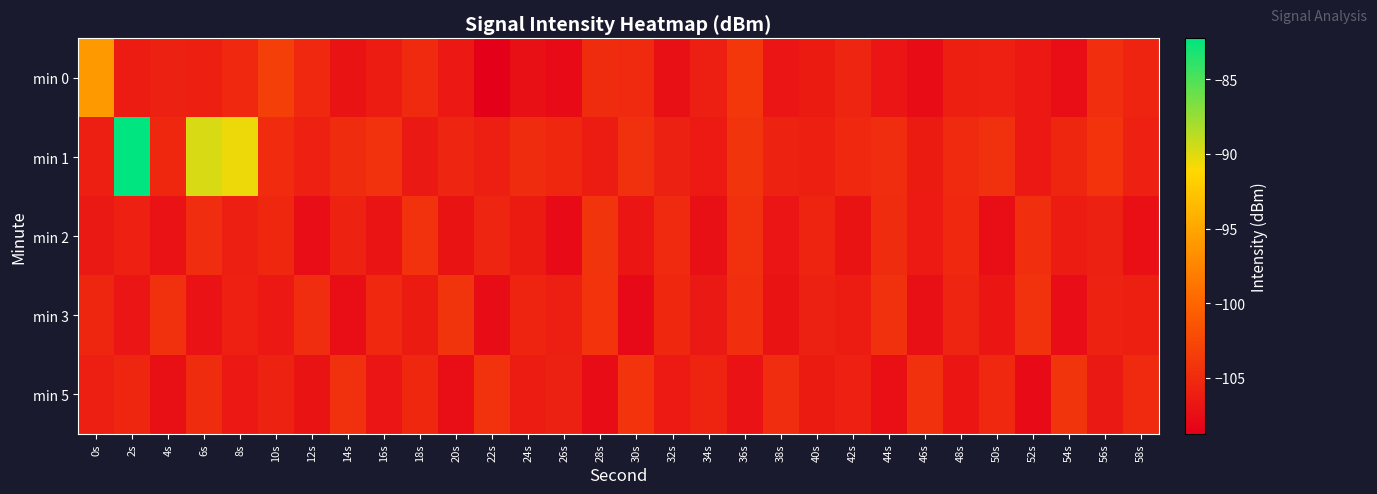

Reading right to left, transcribe all the data shown in this chart.

min 0: 58s=-105.6	56s=-104.7	54s=-107.5	52s=-106.6	50s=-105.9	48s=-106.0	46s=-107.7	44s=-106.9	42s=-105.4	40s=-106.3	38s=-106.8	36s=-104.0	34s=-106.1	32s=-107.3	30s=-105.1	28s=-104.9	26s=-107.8	24s=-107.2	22s=-108.8	20s=-106.6	18s=-105.1	16s=-106.3	14s=-107.0	12s=-105.2	10s=-103.3	8s=-105.2	6s=-106.0	4s=-105.8	2s=-106.2	0s=-96.0
min 1: 58s=-105.9	56s=-104.3	54s=-105.4	52s=-106.6	50s=-104.5	48s=-105.1	46s=-106.3	44s=-104.8	42s=-105.2	40s=-106.0	38s=-105.7	36s=-104.1	34s=-106.4	32s=-105.8	30s=-104.6	28s=-106.2	26s=-105.3	24s=-104.9	22s=-106.1	20s=-105.5	18s=-106.5	16s=-104.3	14s=-104.9	12s=-105.9	10s=-105.0	8s=-90.5	6s=-89.8	4s=-105.2	2s=-82.2	0s=-106.1
min 2: 58s=-107.4	56s=-105.8	54s=-106.2	52s=-104.7	50s=-107.5	48s=-105.2	46s=-106.4	44s=-104.9	42s=-107.0	40s=-105.6	38s=-106.8	36s=-104.6	34s=-107.3	32s=-105.1	30s=-106.7	28s=-104.2	26s=-107.8	24s=-106.3	22s=-105.5	20s=-107.1	18s=-104.4	16s=-106.9	14s=-105.7	12s=-107.6	10s=-105.3	8s=-106.1	6s=-104.8	4s=-107.2	2s=-105.9	0s=-106.5
min 3: 58s=-106.0	56s=-105.7	54s=-107.6	52s=-104.4	50s=-106.7	48s=-105.5	46s=-107.3	44s=-104.6	42s=-106.2	40s=-105.8	38s=-107.1	36s=-104.7	34s=-106.5	32s=-105.3	30s=-107.9	28s=-104.3	26s=-106.1	24s=-105.6	22s=-107.7	20s=-104.1	18s=-106.3	16s=-105.2	14s=-107.5	12s=-104.8	10s=-106.6	8s=-105.9	6s=-107.2	4s=-104.5	2s=-106.8	0s=-105.4
min 5: 58s=-105.1	56s=-106.5	54s=-104.1	52s=-107.8	50s=-105.2	48s=-106.7	46s=-104.5	44s=-107.4	42s=-105.9	40s=-106.3	38s=-104.8	36s=-107.2	34s=-105.6	32s=-106.4	30s=-104.3	28s=-107.7	26s=-105.8	24s=-106.2	22s=-104.4	20s=-107.5	18s=-105.3	16s=-106.8	14s=-104.6	12s=-107.1	10s=-105.7	8s=-106.6	6s=-104.9	4s=-107.3	2s=-105.4	0s=-106.1